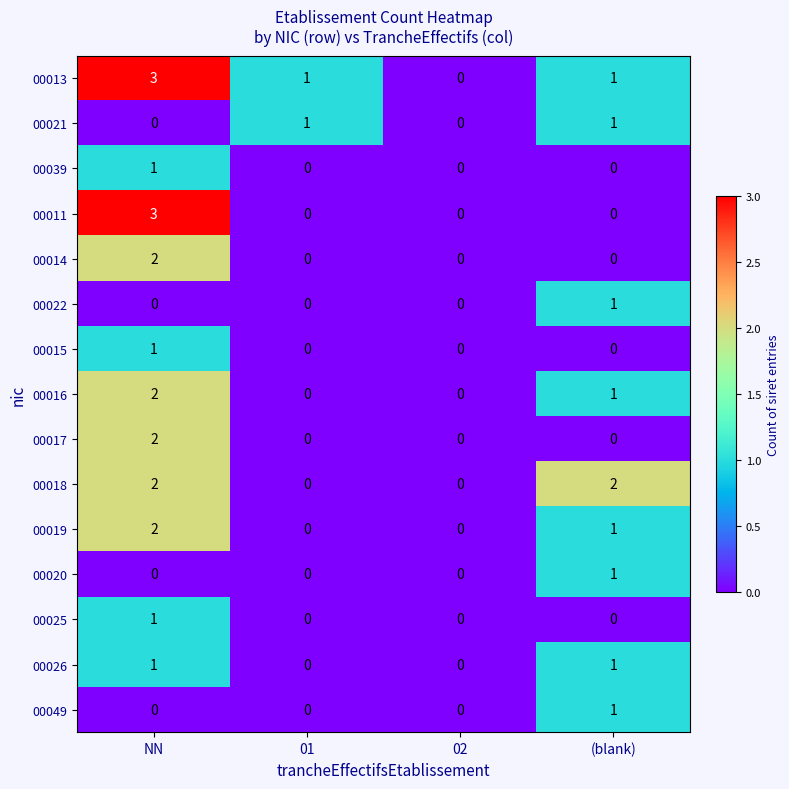

Count the 00017 values in the range 0 to 2.

4